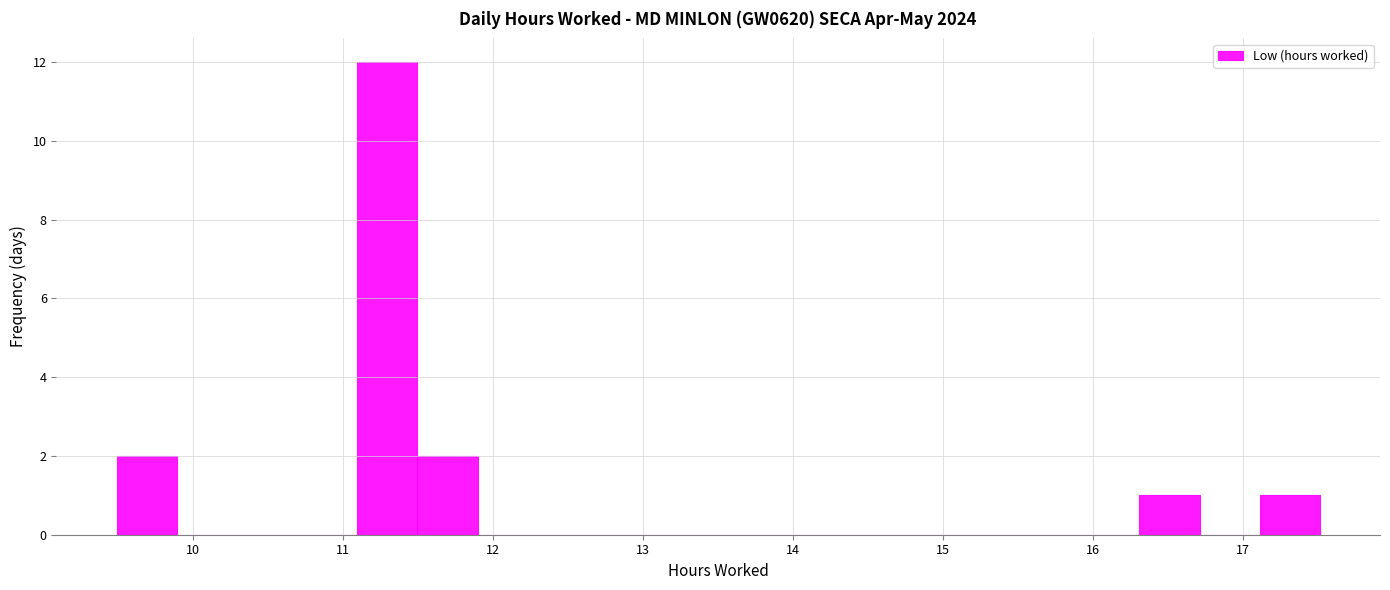

Reading left to right, transcribe this chart: for each bar, give the range it covers on the x-axis and its height. Neither the bar edges nor the heights are printed on the chart, so give them approximately, as read against the axes.

9.5 to 9.9: 2
9.9 to 10.3: 0
10.3 to 10.7: 0
10.7 to 11.1: 0
11.1 to 11.5: 12
11.5 to 11.9: 2
11.9 to 12.3: 0
12.3 to 12.7: 0
12.7 to 13.1: 0
13.1 to 13.5: 0
13.5 to 13.9: 0
13.9 to 14.3: 0
14.3 to 14.7: 0
14.7 to 15.1: 0
15.1 to 15.5: 0
15.5 to 15.9: 0
15.9 to 16.3: 0
16.3 to 16.7: 1
16.7 to 17.1: 0
17.1 to 17.5: 1